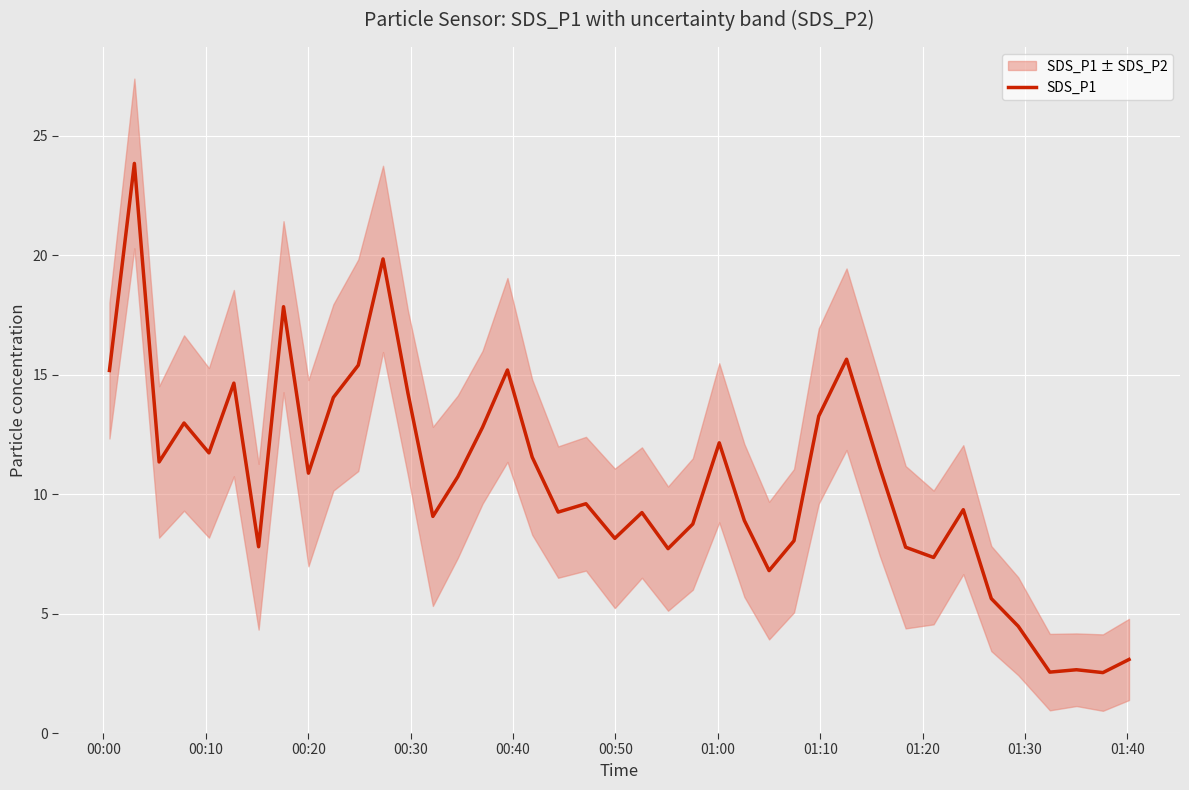

What is the lowest value of the SDS_P1 series?

2.5